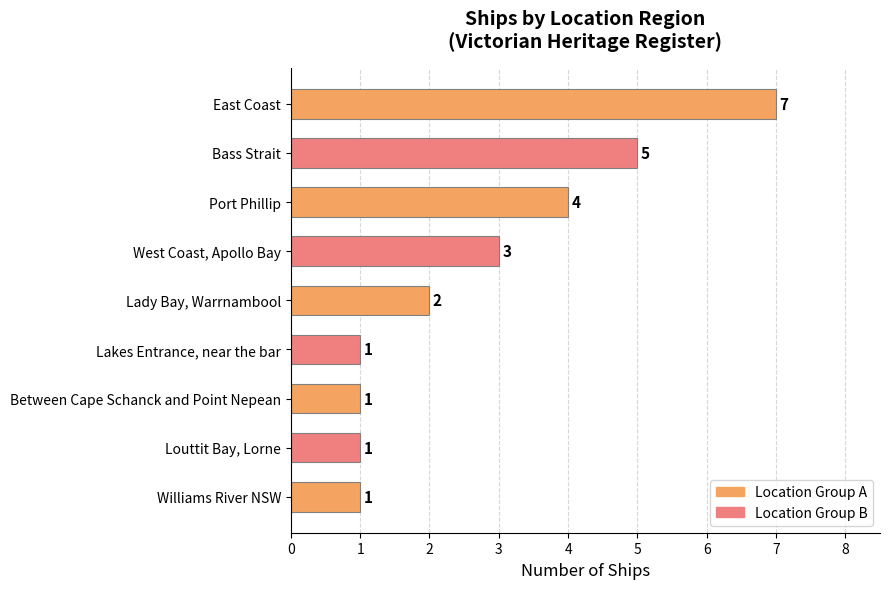

What position from the top is Bass Strait?

2